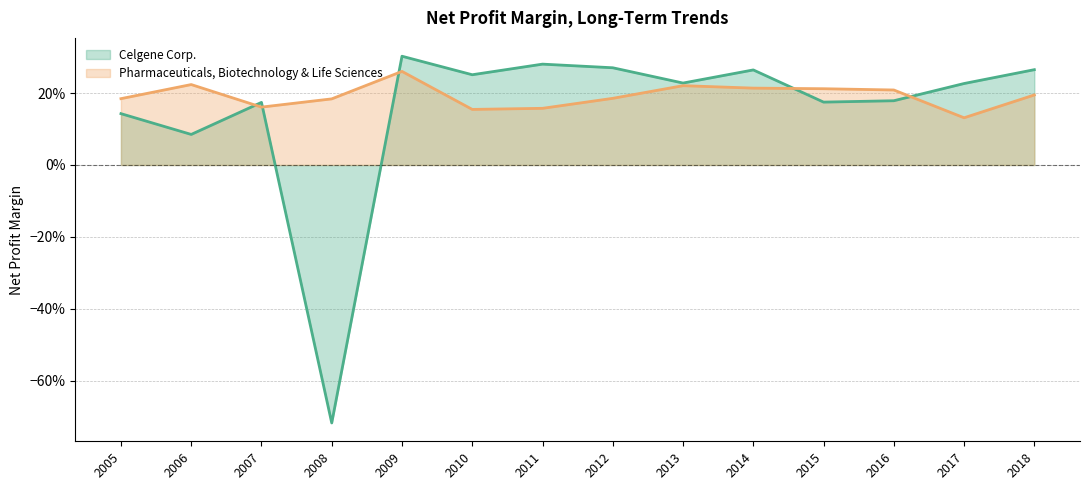

Which series has the widest spread of values?

Celgene Corp.